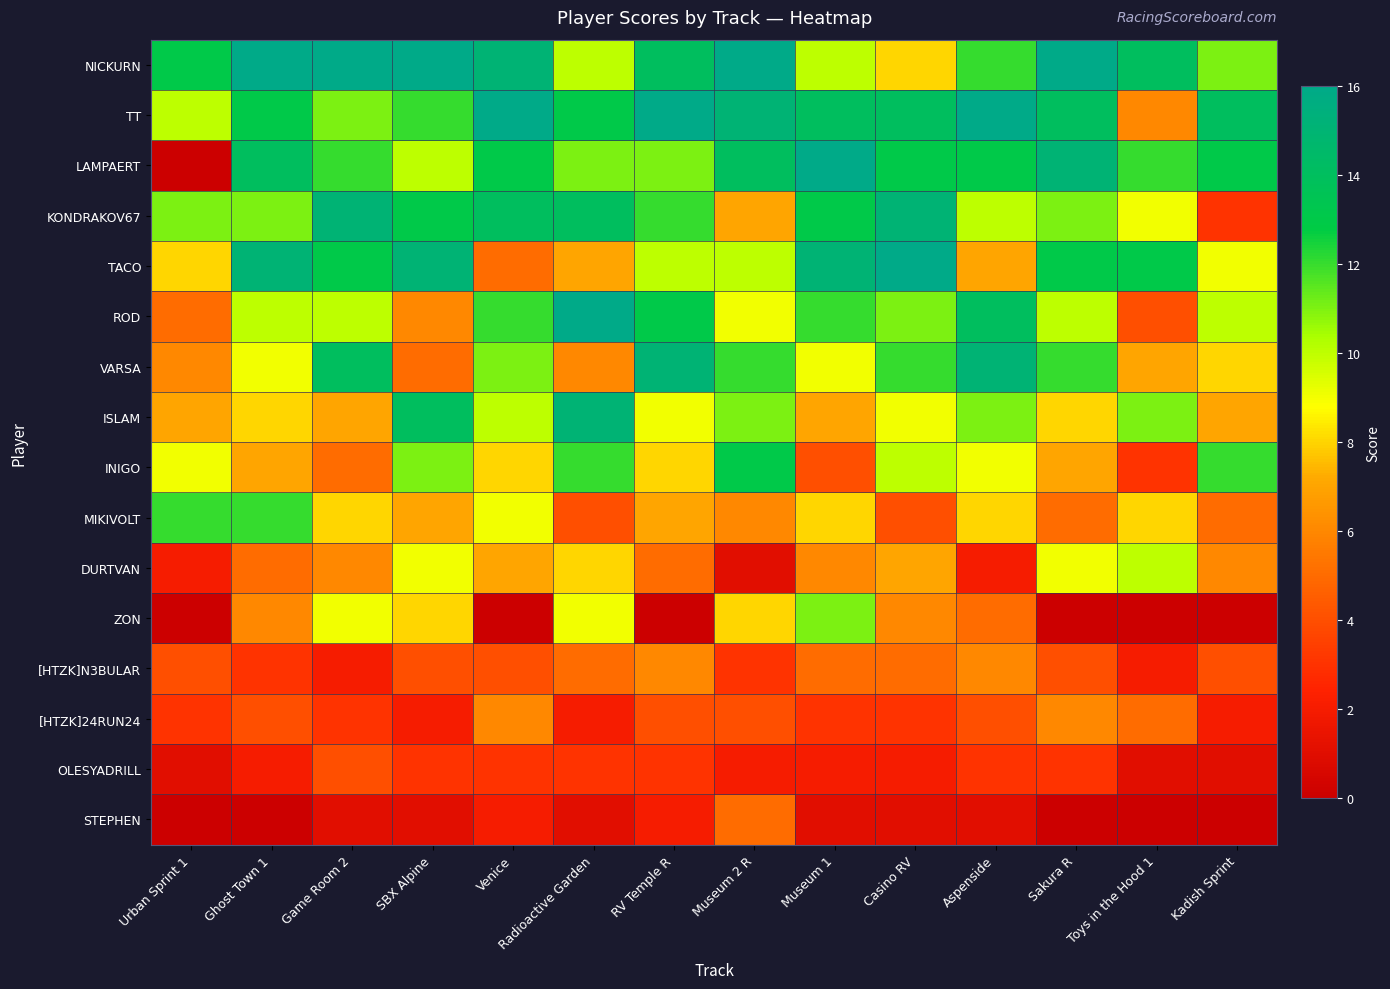

Reading left to right, list all the values displayed in this chart.

NICKURN: Urban Sprint 1=13	Ghost Town 1=16	Game Room 2=16	SBX Alpine=16	Venice=15	Radioactive Garden=10	RV Temple R=14	Museum 2 R=16	Museum 1=10	Casino RV=8	Aspenside=12	Sakura R=16	Toys in the Hood 1=14	Kadish Sprint=11
TT: Urban Sprint 1=10	Ghost Town 1=13	Game Room 2=11	SBX Alpine=12	Venice=16	Radioactive Garden=13	RV Temple R=16	Museum 2 R=15	Museum 1=14	Casino RV=14	Aspenside=16	Sakura R=14	Toys in the Hood 1=6	Kadish Sprint=14
LAMPAERT: Urban Sprint 1=0	Ghost Town 1=14	Game Room 2=12	SBX Alpine=10	Venice=13	Radioactive Garden=11	RV Temple R=11	Museum 2 R=14	Museum 1=16	Casino RV=13	Aspenside=13	Sakura R=15	Toys in the Hood 1=12	Kadish Sprint=13
KONDRAKOV67: Urban Sprint 1=11	Ghost Town 1=11	Game Room 2=15	SBX Alpine=13	Venice=14	Radioactive Garden=14	RV Temple R=12	Museum 2 R=7	Museum 1=13	Casino RV=15	Aspenside=10	Sakura R=11	Toys in the Hood 1=9	Kadish Sprint=3
TACO: Urban Sprint 1=8	Ghost Town 1=15	Game Room 2=13	SBX Alpine=15	Venice=5	Radioactive Garden=7	RV Temple R=10	Museum 2 R=10	Museum 1=15	Casino RV=16	Aspenside=7	Sakura R=13	Toys in the Hood 1=13	Kadish Sprint=9
ROD: Urban Sprint 1=5	Ghost Town 1=10	Game Room 2=10	SBX Alpine=6	Venice=12	Radioactive Garden=16	RV Temple R=13	Museum 2 R=9	Museum 1=12	Casino RV=11	Aspenside=14	Sakura R=10	Toys in the Hood 1=4	Kadish Sprint=10
VARSA: Urban Sprint 1=6	Ghost Town 1=9	Game Room 2=14	SBX Alpine=5	Venice=11	Radioactive Garden=6	RV Temple R=15	Museum 2 R=12	Museum 1=9	Casino RV=12	Aspenside=15	Sakura R=12	Toys in the Hood 1=7	Kadish Sprint=8
ISLAM: Urban Sprint 1=7	Ghost Town 1=8	Game Room 2=7	SBX Alpine=14	Venice=10	Radioactive Garden=15	RV Temple R=9	Museum 2 R=11	Museum 1=7	Casino RV=9	Aspenside=11	Sakura R=8	Toys in the Hood 1=11	Kadish Sprint=7
INIGO: Urban Sprint 1=9	Ghost Town 1=7	Game Room 2=5	SBX Alpine=11	Venice=8	Radioactive Garden=12	RV Temple R=8	Museum 2 R=13	Museum 1=4	Casino RV=10	Aspenside=9	Sakura R=7	Toys in the Hood 1=3	Kadish Sprint=12
MIKIVOLT: Urban Sprint 1=12	Ghost Town 1=12	Game Room 2=8	SBX Alpine=7	Venice=9	Radioactive Garden=4	RV Temple R=7	Museum 2 R=6	Museum 1=8	Casino RV=4	Aspenside=8	Sakura R=5	Toys in the Hood 1=8	Kadish Sprint=5
DURTVAN: Urban Sprint 1=2	Ghost Town 1=5	Game Room 2=6	SBX Alpine=9	Venice=7	Radioactive Garden=8	RV Temple R=5	Museum 2 R=1	Museum 1=6	Casino RV=7	Aspenside=2	Sakura R=9	Toys in the Hood 1=10	Kadish Sprint=6
ZON: Urban Sprint 1=0	Ghost Town 1=6	Game Room 2=9	SBX Alpine=8	Venice=0	Radioactive Garden=9	RV Temple R=0	Museum 2 R=8	Museum 1=11	Casino RV=6	Aspenside=5	Sakura R=0	Toys in the Hood 1=0	Kadish Sprint=0
[HTZK]N3BULAR: Urban Sprint 1=4	Ghost Town 1=3	Game Room 2=2	SBX Alpine=4	Venice=4	Radioactive Garden=5	RV Temple R=6	Museum 2 R=3	Museum 1=5	Casino RV=5	Aspenside=6	Sakura R=4	Toys in the Hood 1=2	Kadish Sprint=4
[HTZK]24RUN24: Urban Sprint 1=3	Ghost Town 1=4	Game Room 2=3	SBX Alpine=2	Venice=6	Radioactive Garden=2	RV Temple R=4	Museum 2 R=4	Museum 1=3	Casino RV=3	Aspenside=4	Sakura R=6	Toys in the Hood 1=5	Kadish Sprint=2
OLESYADRILL: Urban Sprint 1=1	Ghost Town 1=2	Game Room 2=4	SBX Alpine=3	Venice=3	Radioactive Garden=3	RV Temple R=3	Museum 2 R=2	Museum 1=2	Casino RV=2	Aspenside=3	Sakura R=3	Toys in the Hood 1=1	Kadish Sprint=1
STEPHEN: Urban Sprint 1=0	Ghost Town 1=0	Game Room 2=1	SBX Alpine=1	Venice=2	Radioactive Garden=1	RV Temple R=2	Museum 2 R=5	Museum 1=1	Casino RV=1	Aspenside=1	Sakura R=0	Toys in the Hood 1=0	Kadish Sprint=0